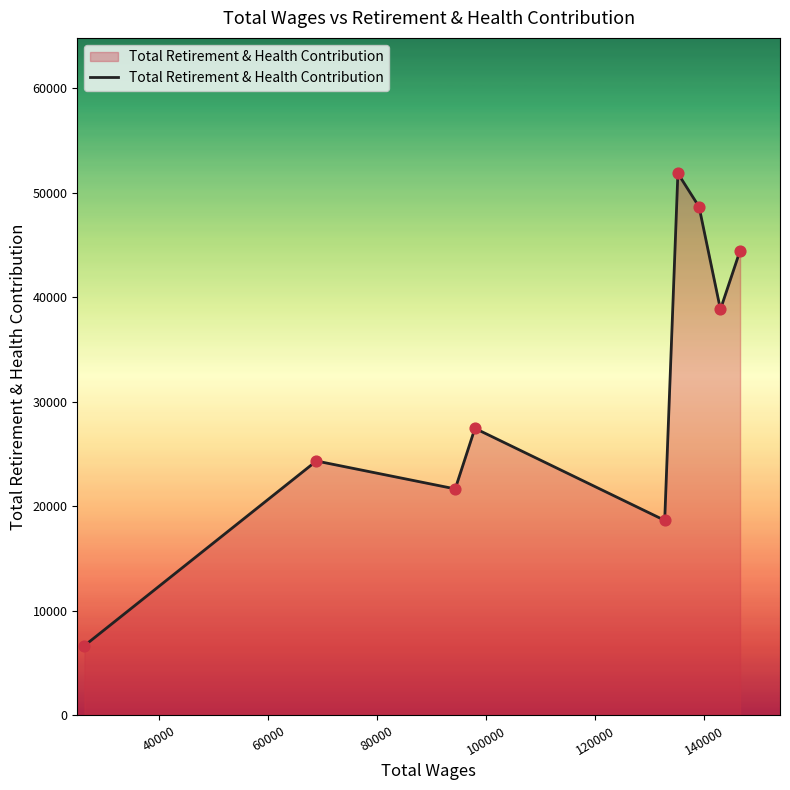

What is the minimum value shown in the chart?

6678